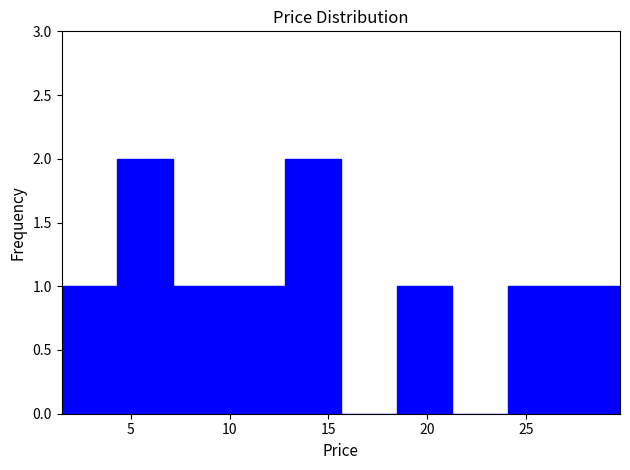

Reading left to right, transcribe this chart: for each bar, give the range it covers on the x-axis and its height. Neither the bar edges nor the heights are printed on the chart, so give them approximately, as read against the axes.

1.5 to 4.5: 1
4.5 to 7.0: 2
7.0 to 10.0: 1
10.0 to 13.0: 1
13.0 to 15.5: 2
15.5 to 18.5: 0
18.5 to 21.5: 1
21.5 to 24.0: 0
24.0 to 27.0: 1
27.0 to 30.0: 1